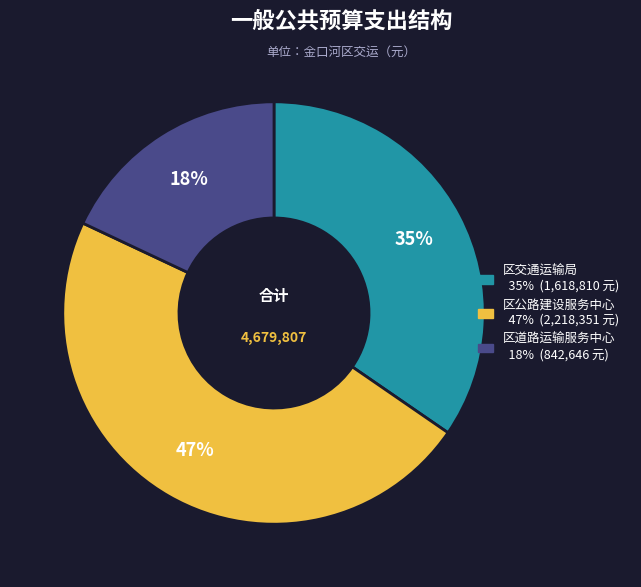

Does 区道路运输服务中心 represent more than half of the total?

No